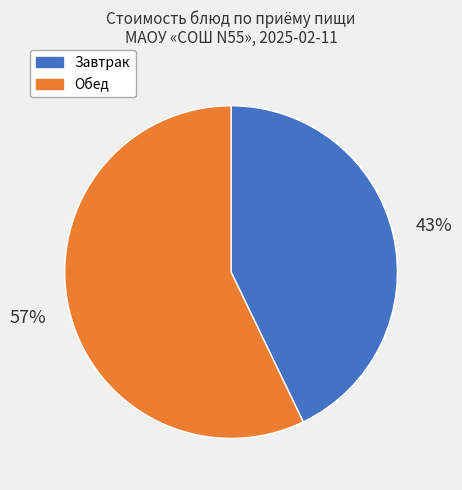

Does any single category account for the majority?

Yes